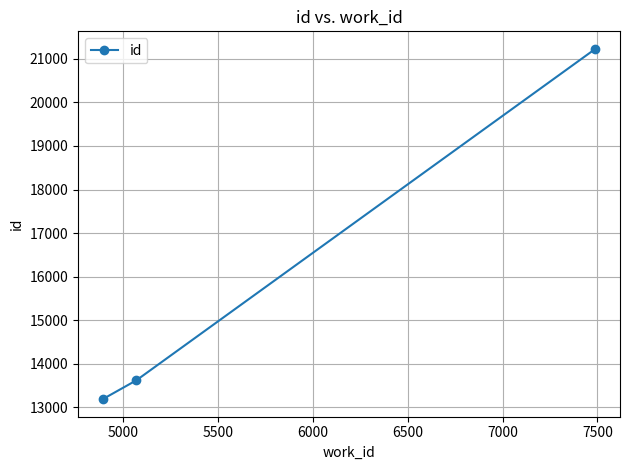

What is the value of the 1st point from the left?

13182